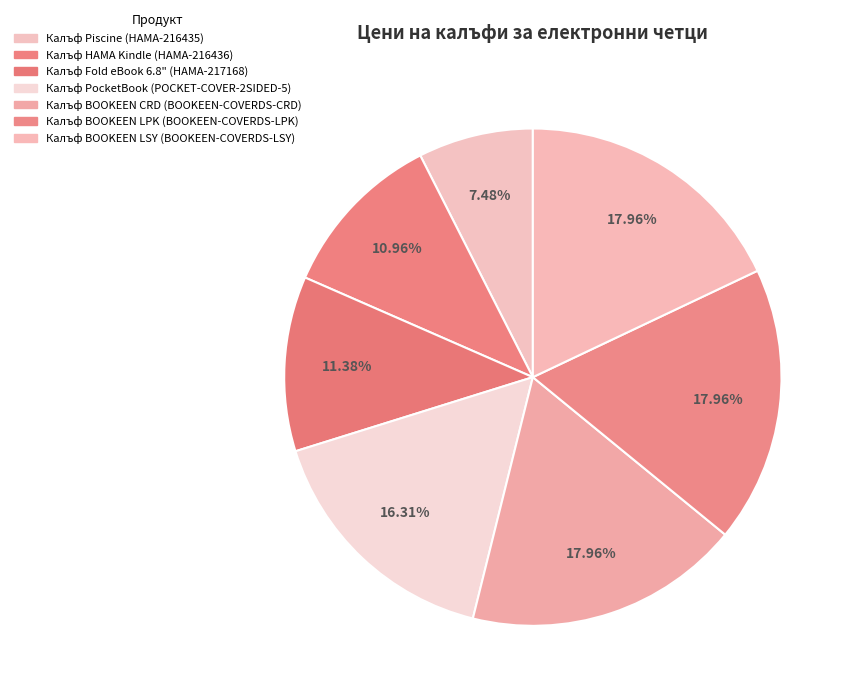

Approximately how many times larger is the value at Калъф Piscine (HAMA-216435) compared to Калъф HAMA Kindle (HAMA-216436)?

0.7